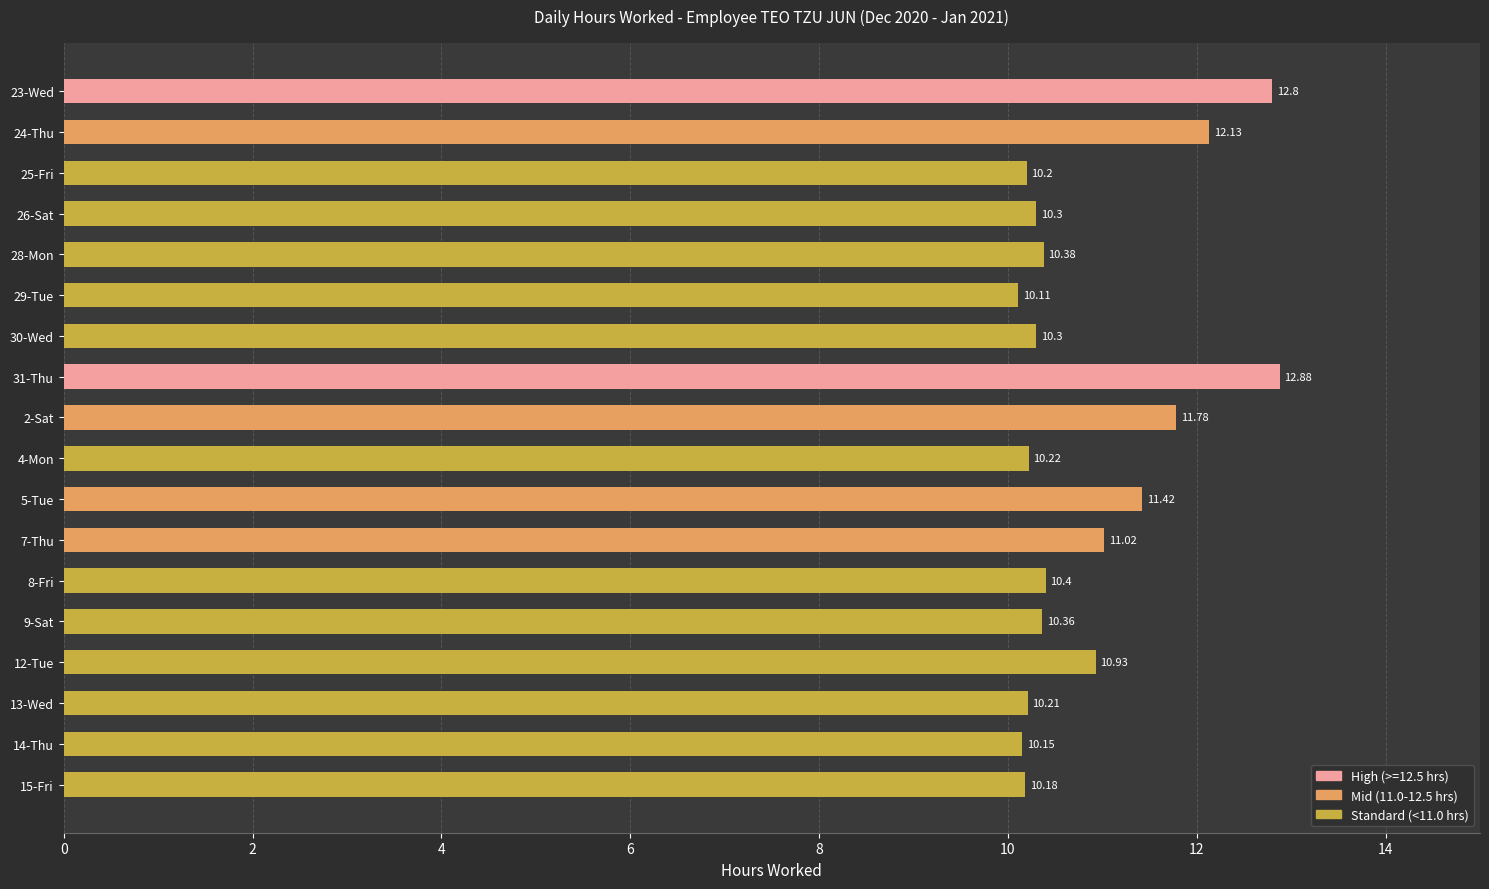

Approximately how many times larger is the value at 23-Wed compared to 14-Thu?

1.3